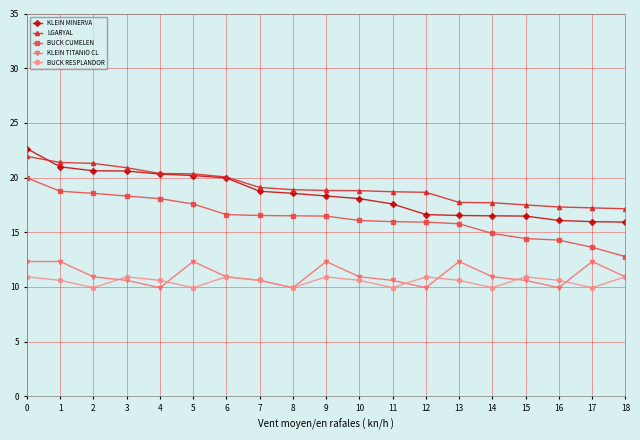

What is the difference between the highest and lowest values at 18?

6.2